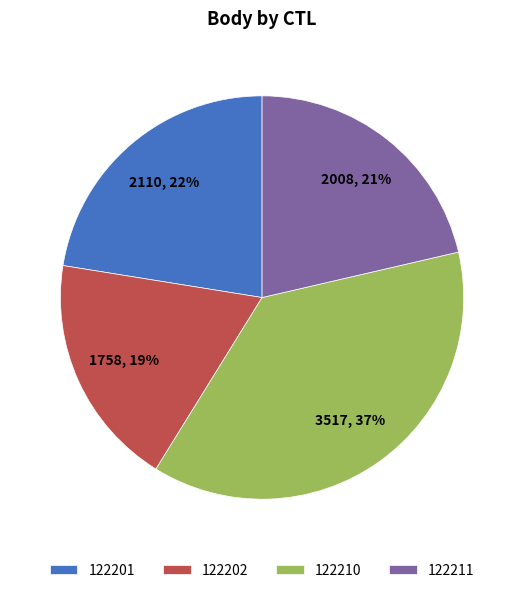

What percentage is the 122211 slice, to the nearest percent?

21%